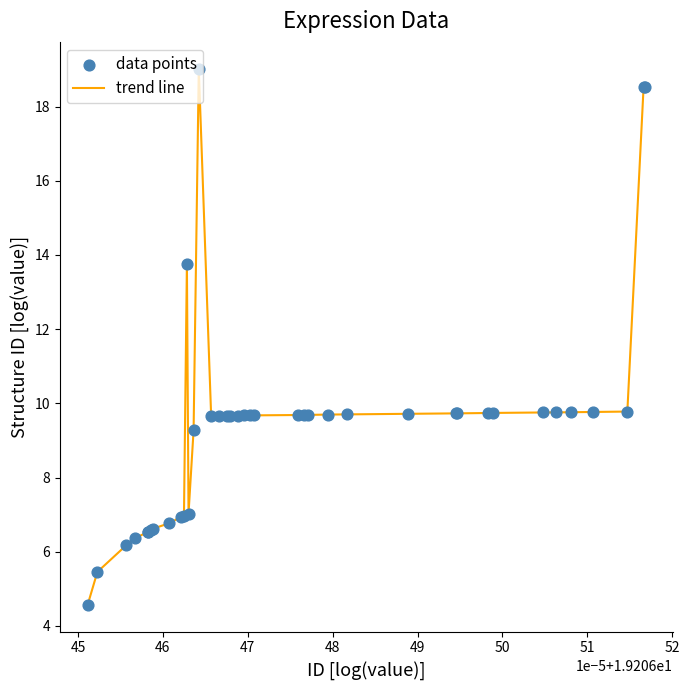

What is the difference between the maximum and minimum values?

14.5